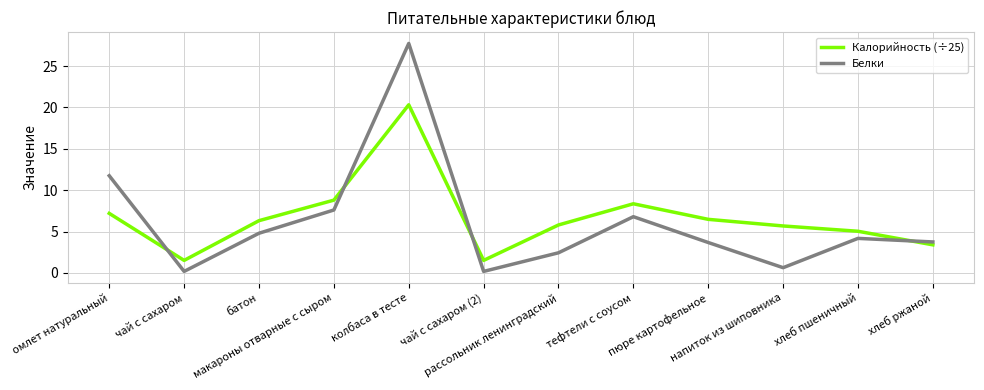

True or false: Калорийность (÷25) and Белки cross at least once.

True